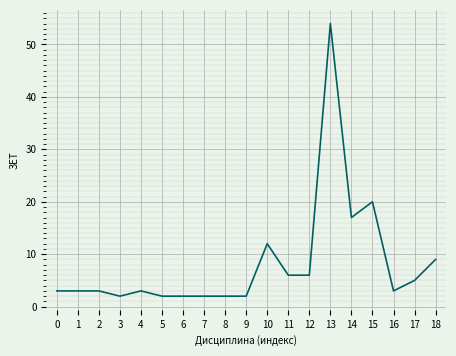

The value at 5 is 2. True or false?

True